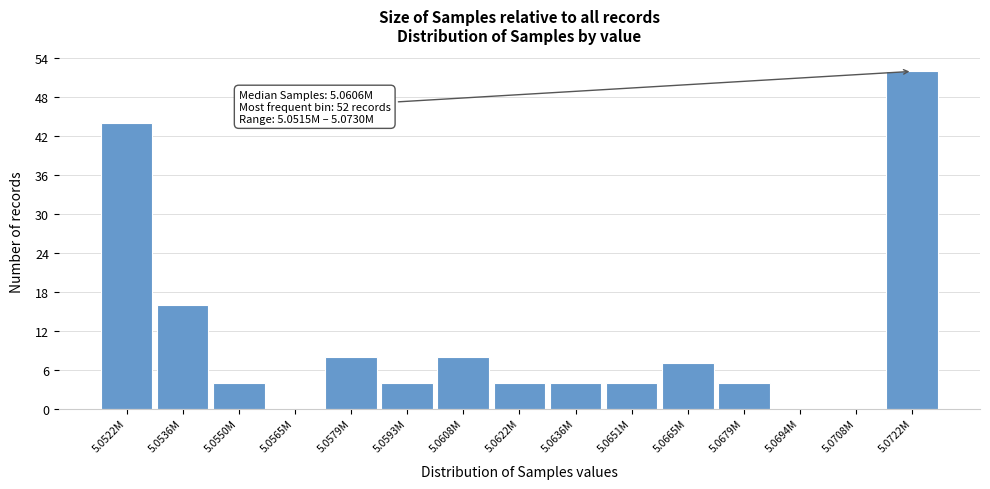

Reading left to right, transcribe all the data shown in this chart.

5.0522M=44	5.0536M=16	5.0550M=4	5.0565M=0	5.0579M=8	5.0593M=4	5.0608M=8	5.0622M=4	5.0636M=4	5.0651M=4	5.0665M=7	5.0679M=4	5.0694M=0	5.0708M=0	5.0722M=52